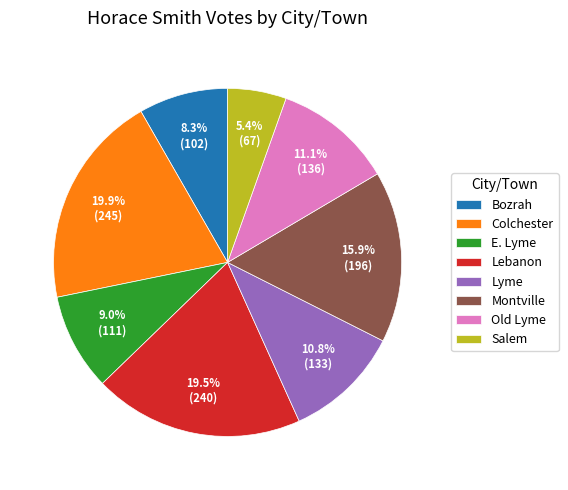

The Lebanon slice represents 33% of the pie. True or false?

False